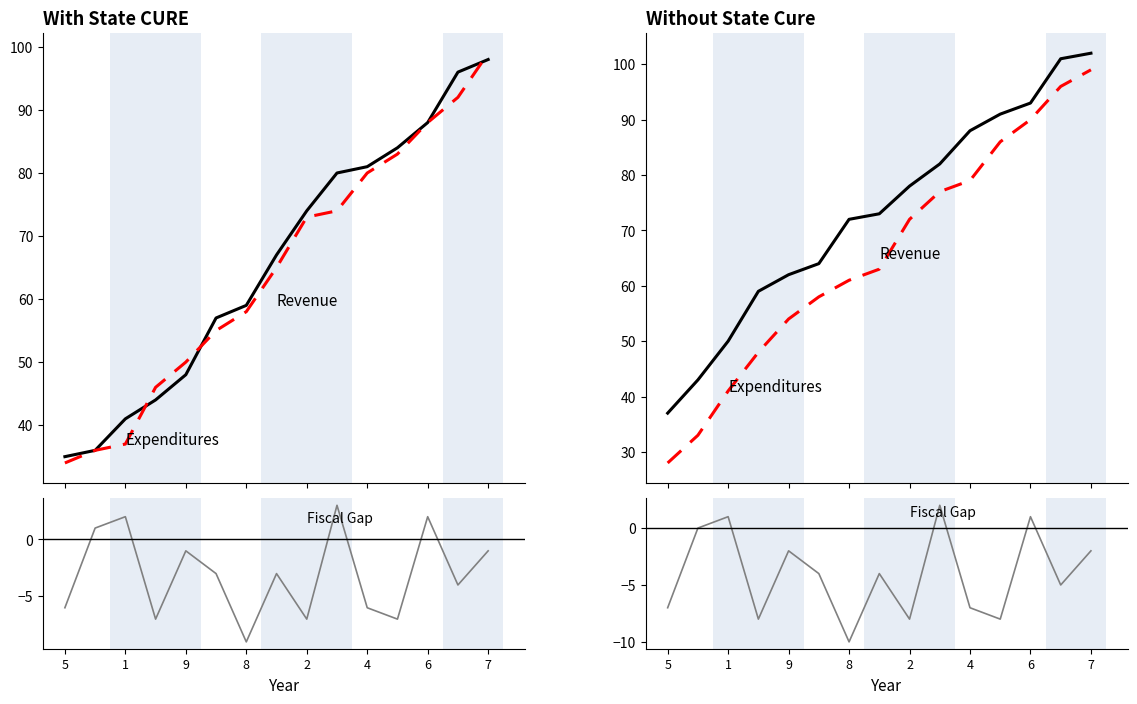

True or false: Fiscal Gap and Expenditures intersect in this chart.

False